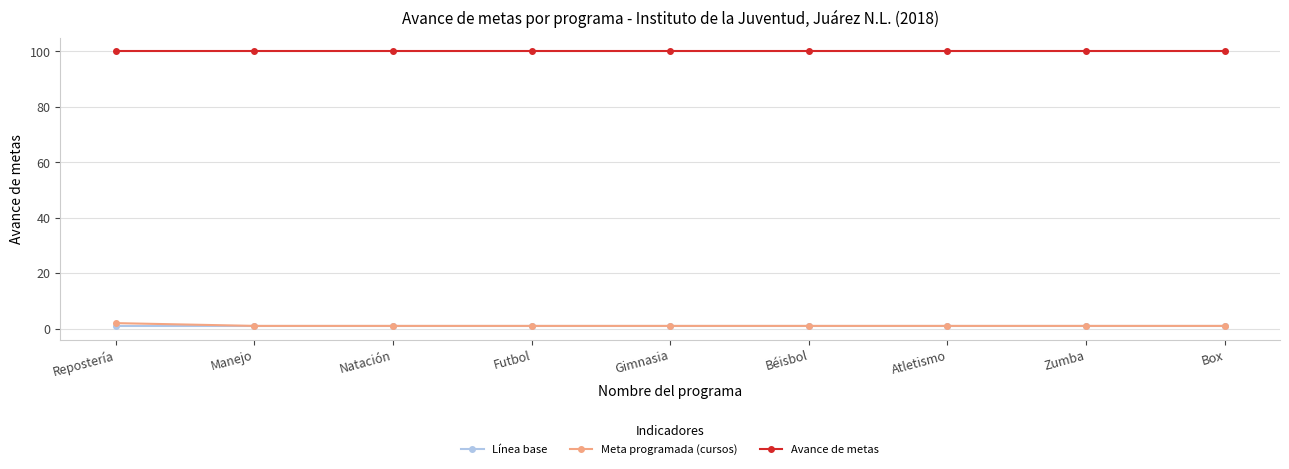

What is the label of the 2nd point from the right?

Zumba